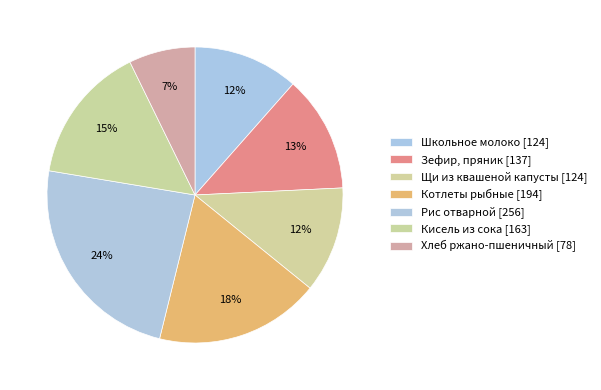

Does Щи из квашеной капусты account for over 50% of the chart?

No